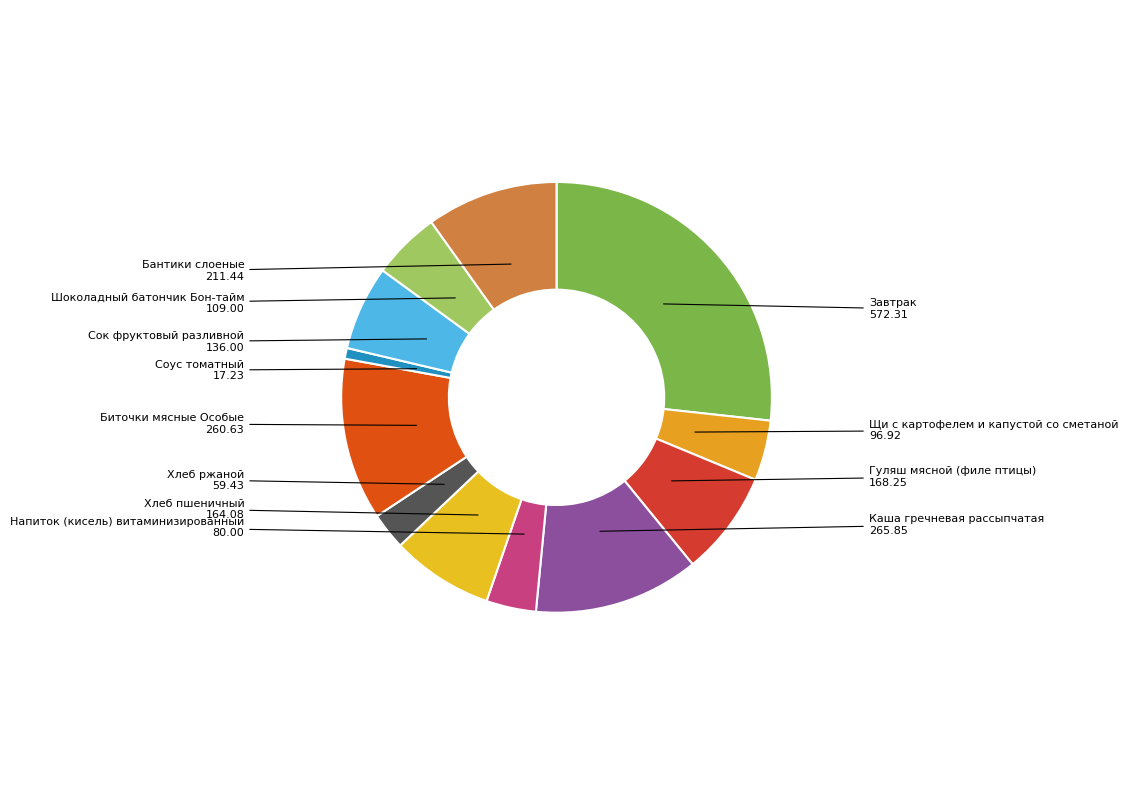

Do Завтрак and Биточки мясные Особые together represent more than half of the pie?

No